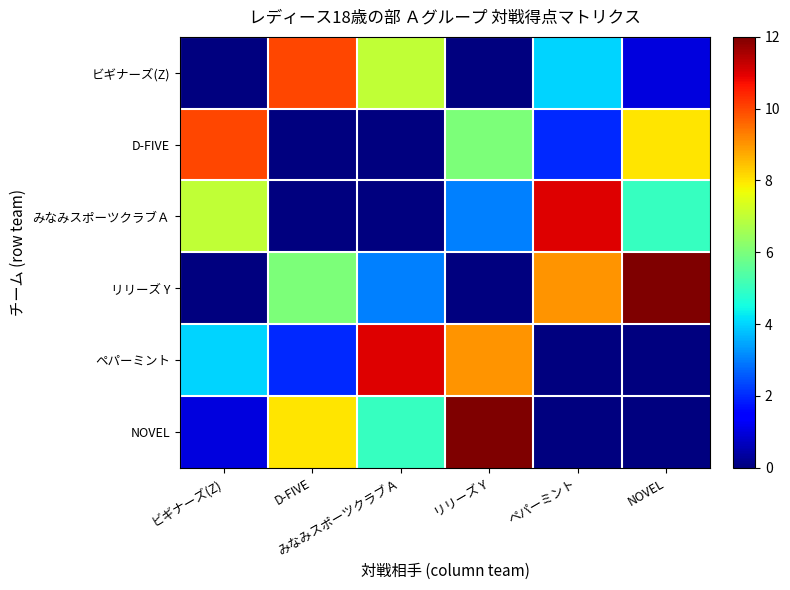

At how many categories does at least one series exceed 9?

6